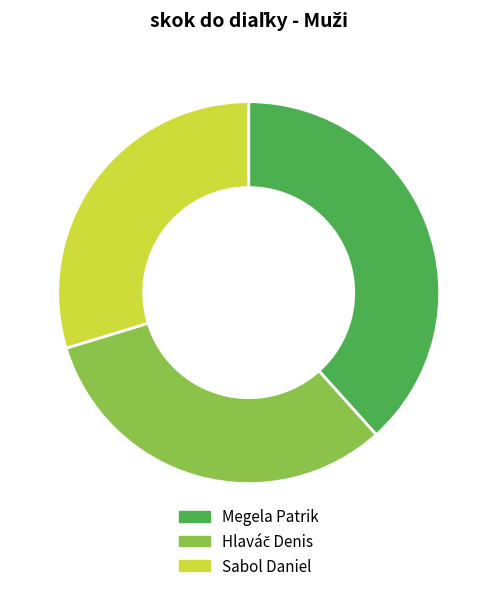

What is the largest slice in the pie chart?

Megela Patrik